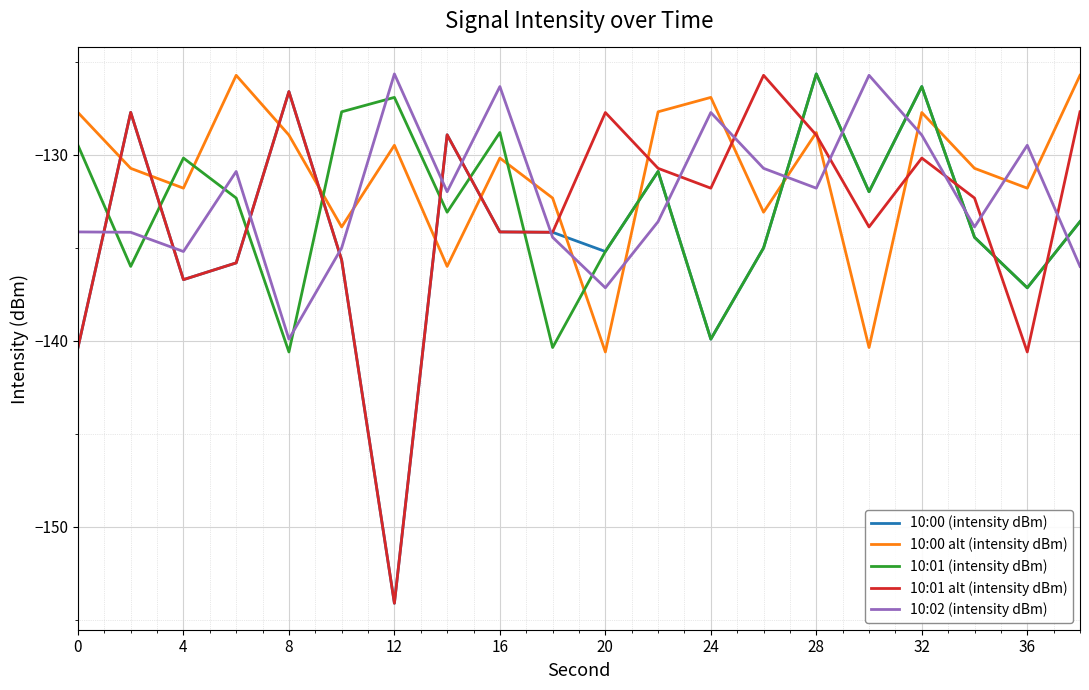

After their last crossing, which series has the higher values: 10:02 (intensity dBm) or 10:01 (intensity dBm)?

10:01 (intensity dBm)